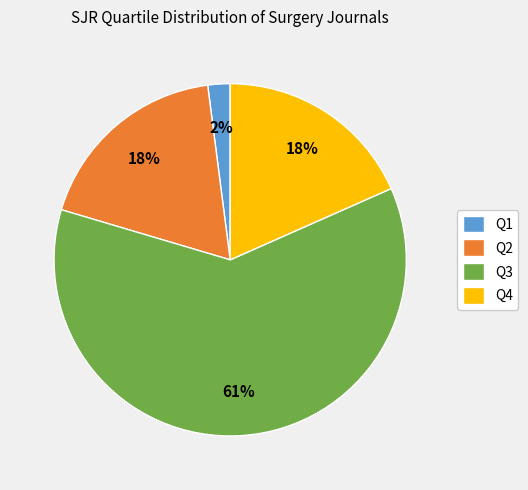

Is it true that Q4 is 18% of the pie?

True